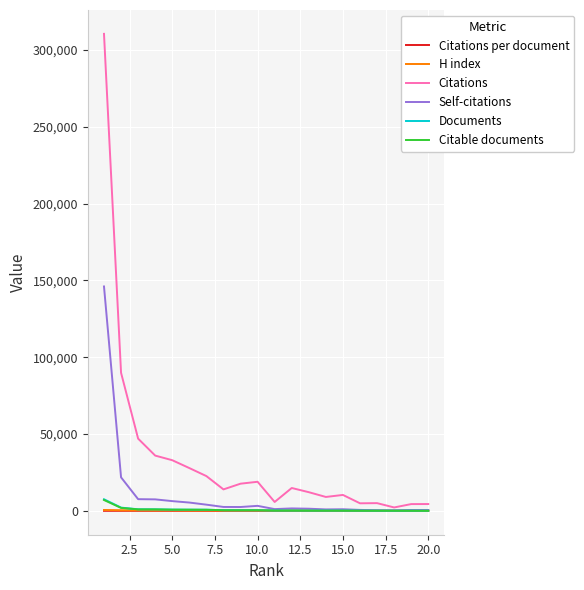

What is the maximum value for Documents?

7562.0